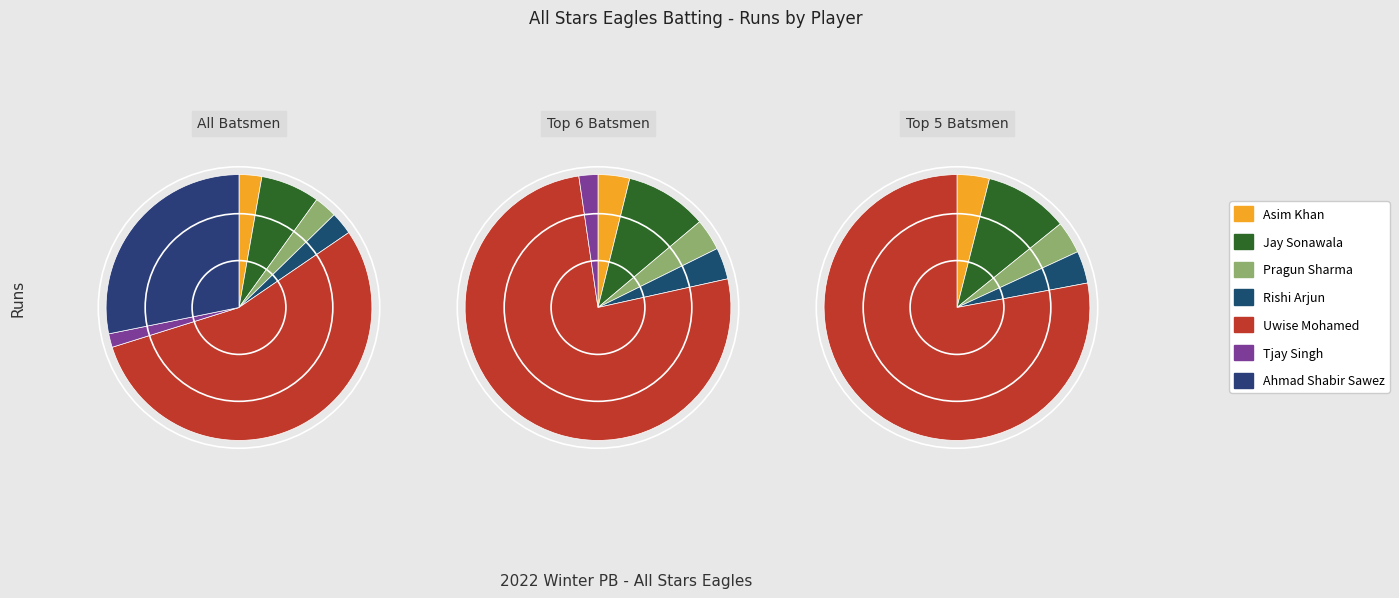

What percentage is the Asim Khan slice, to the nearest percent?

3%